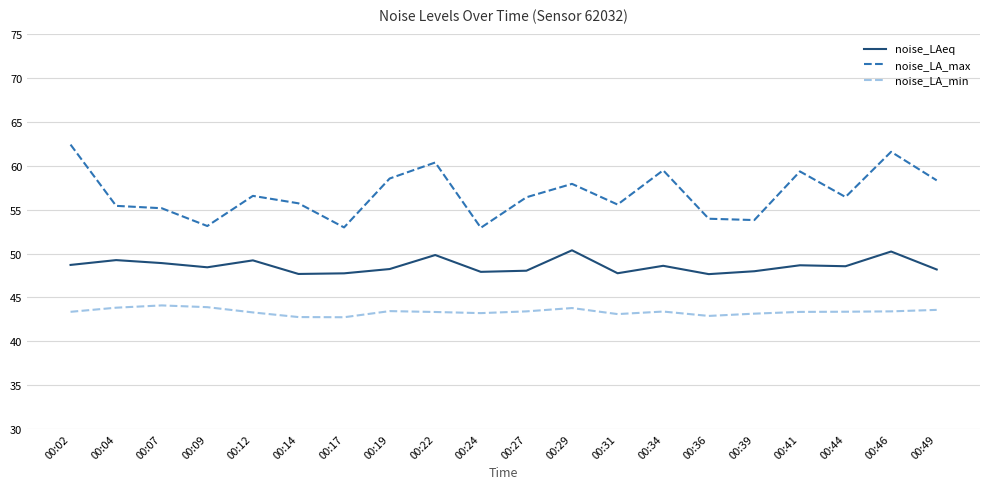

At how many categories does at least one series exceed 51?

20